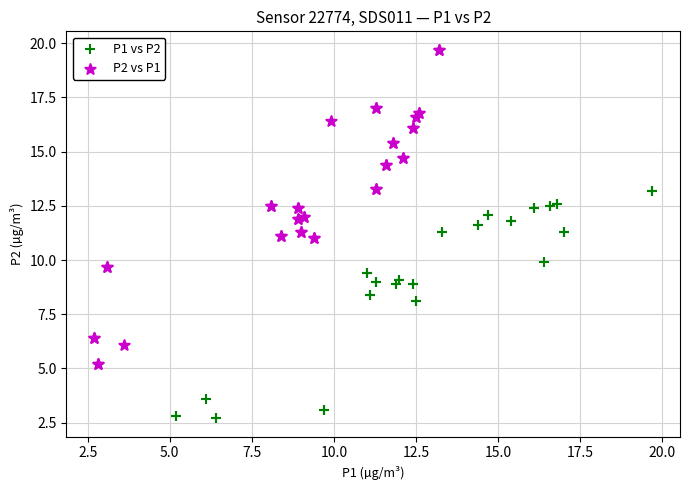

Which series contains the lowest Y value?

P1 vs P2